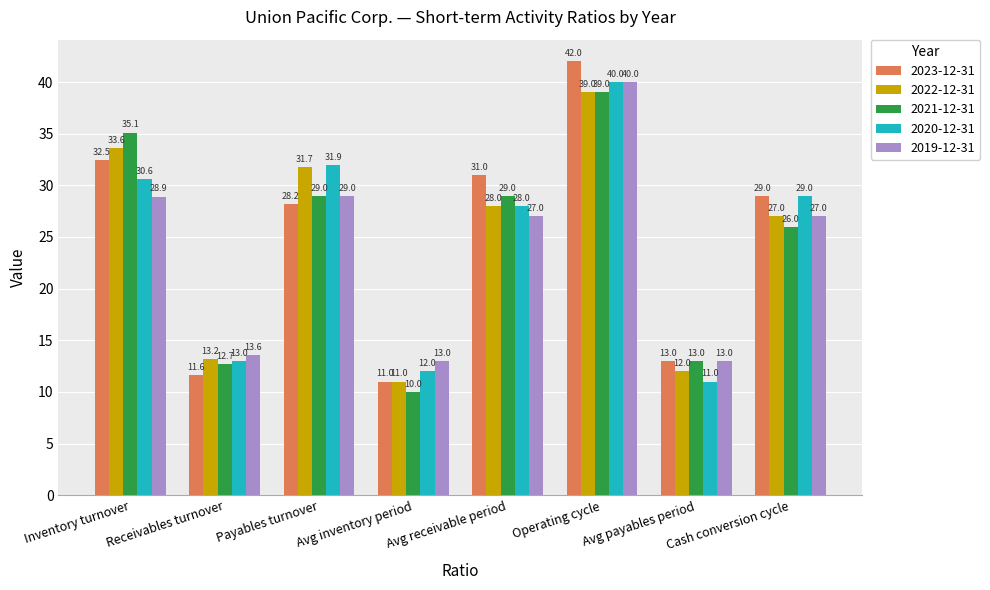

True or false: 2021-12-31 has a value of 38.3 at Avg receivable period.

False